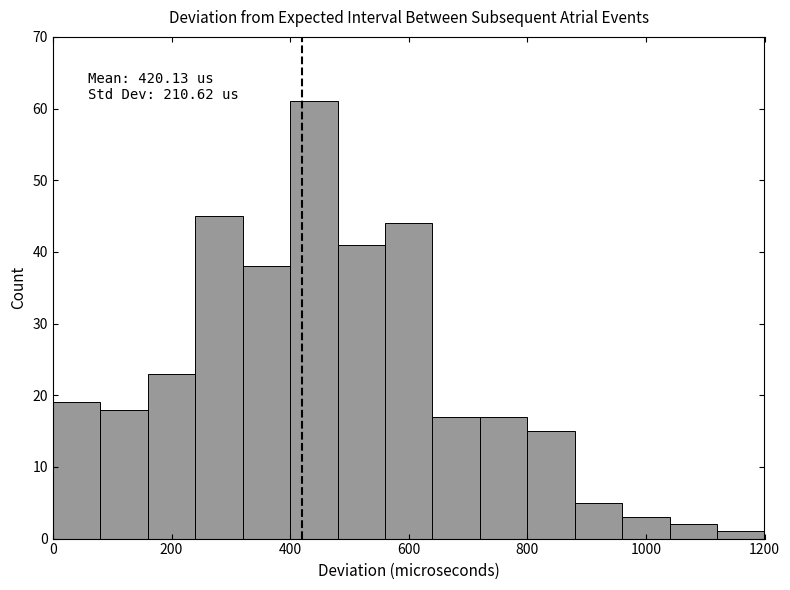

Which range on the x-axis has the tallest bar?

400 to 480